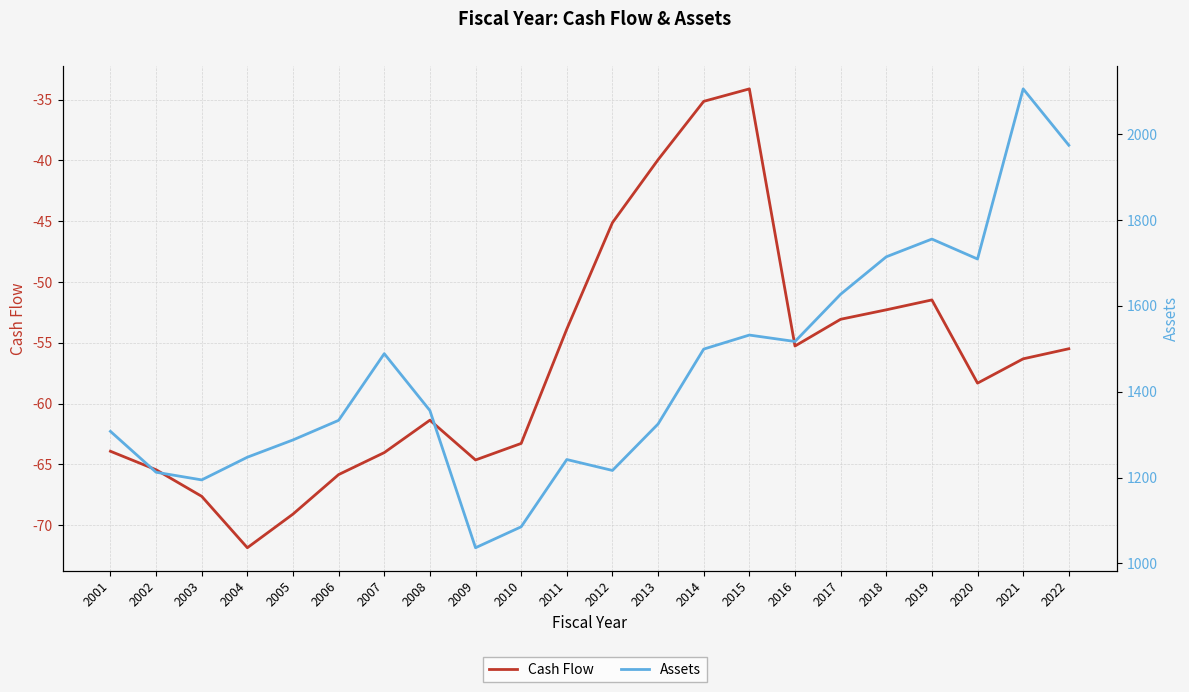

Does the chart display data point markers on the line(s)?

No